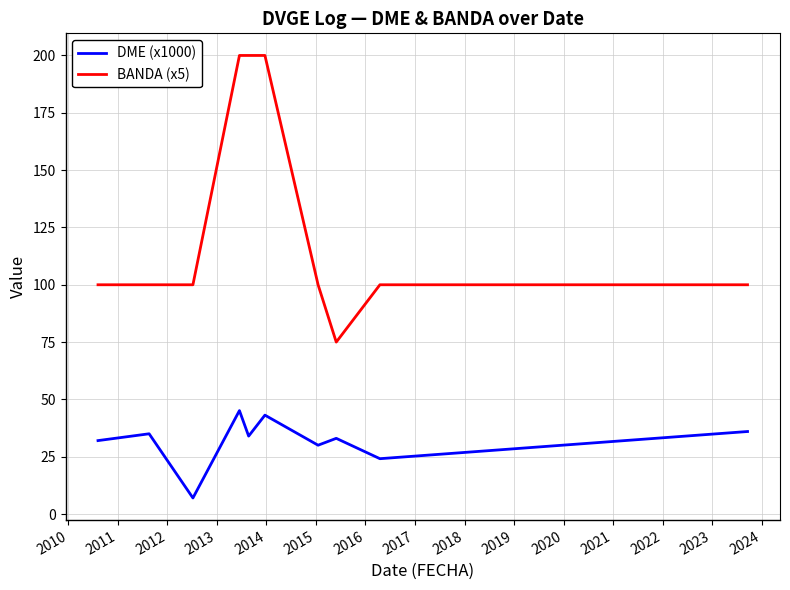

Reading left to right, extract all data points from this chart.

DME (x1000): 32.0	35.0	7.0	45.1	34.0	43.1	30.0	33.0	24.2	36.0
BANDA (x5): 100.0	100.0	100.0	200.0	200.0	200.0	100.0	75.0	100.0	100.0